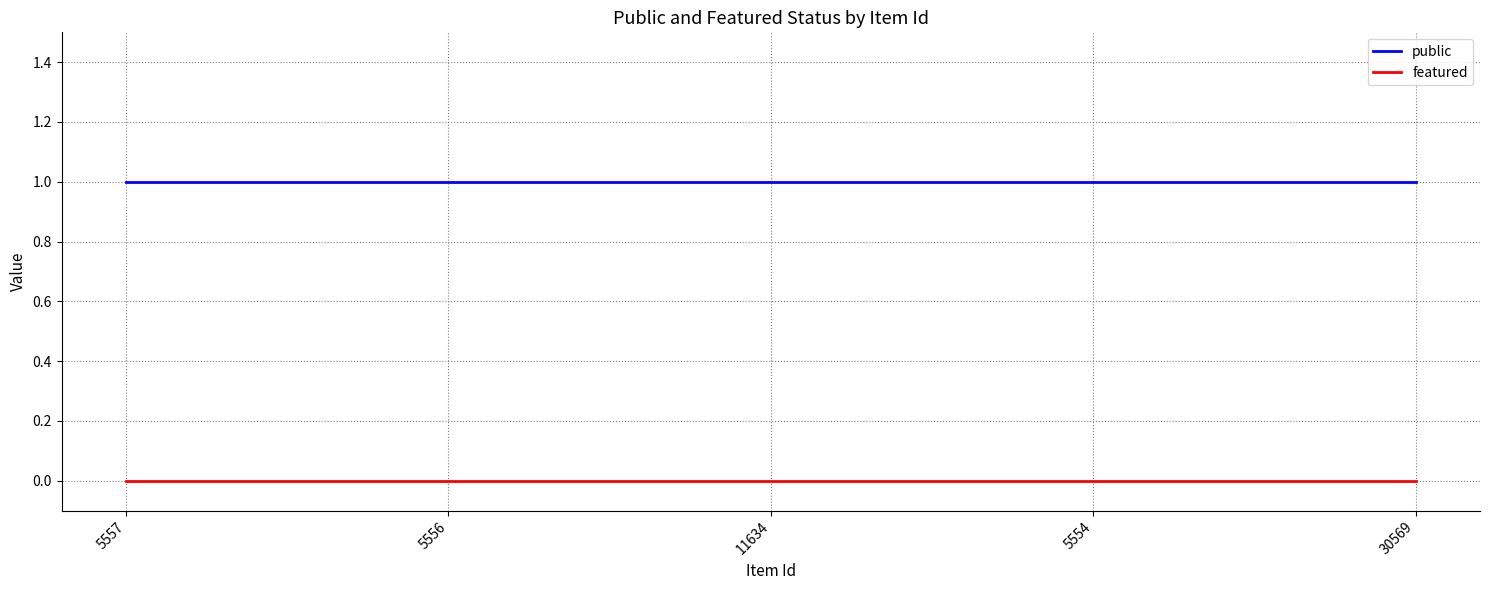

List the series in order of their overall mean, lowest first.

featured, public